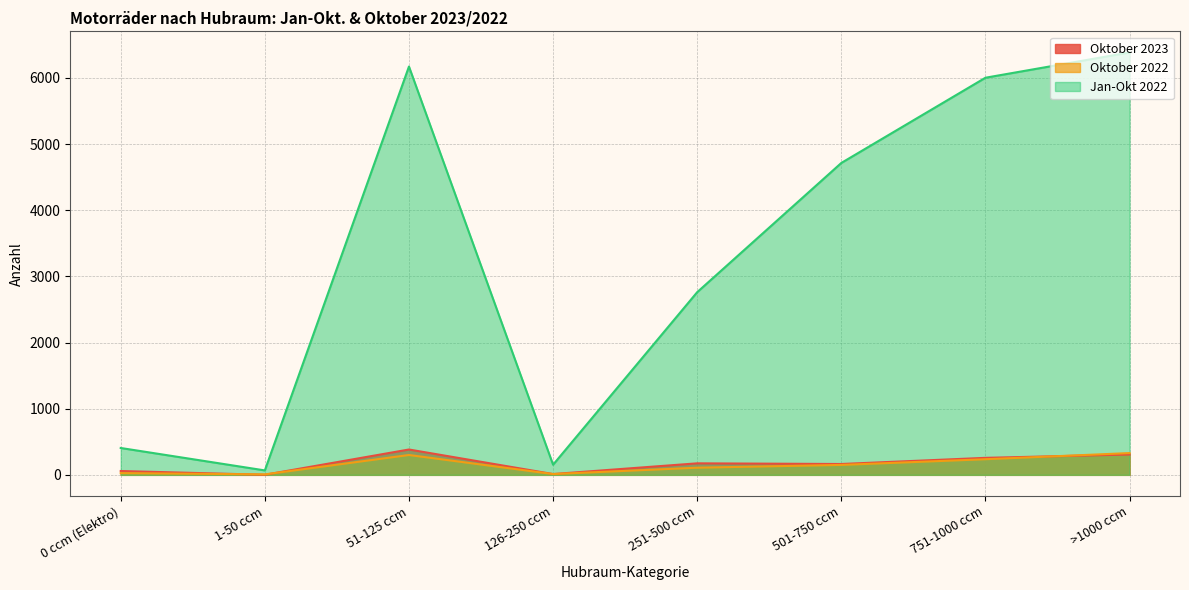

True or false: Jan-Okt 2022 and Oktober 2023 intersect in this chart.

False